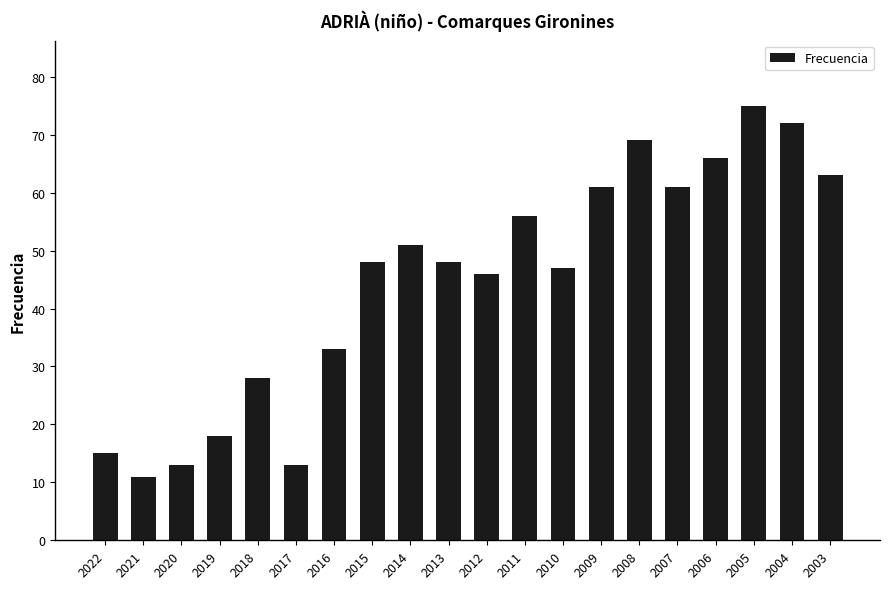

What is the value of the 3rd bar from the left?

13